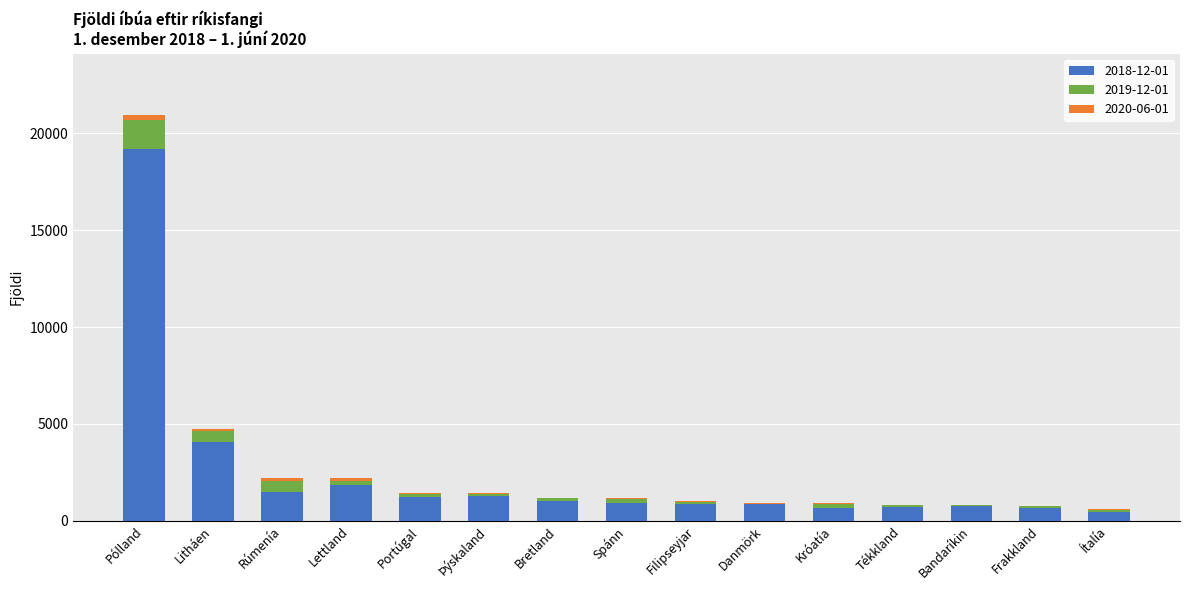

Reading left to right, list all the values displayed in this chart.

2018-12-01: Pólland=19190	Litháen=4094	Rúmenía=1509	Lettland=1851	Portúgal=1227	Þýskaland=1289	Bretland=1006	Spánn=923	Filipseyjar=886	Danmörk=930	Króatía=663	Tékkland=699	Bandaríkin=738	Frakkland=662	Ítalía=476
2019-12-01: Pólland=20674	Litháen=4616	Rúmenía=2046	Lettland=2063	Portúgal=1407	Þýskaland=1393	Bretland=1155	Spánn=1127	Filipseyjar=988	Danmörk=895	Króatía=884	Tékkland=816	Bandaríkin=802	Frakkland=745	Ítalía=573
2020-06-01: Pólland=20974	Litháen=4732	Rúmenía=2228	Lettland=2188	Portúgal=1445	Þýskaland=1430	Bretland=1170	Spánn=1189	Filipseyjar=1003	Danmörk=884	Króatía=897	Tékkland=793	Bandaríkin=800	Frakkland=761	Ítalía=607